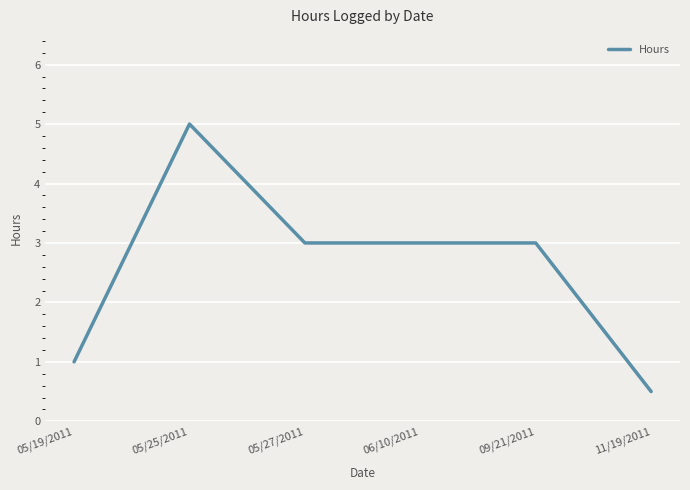

What is the sum of the values at 05/25/2011 and 05/19/2011?

6.0